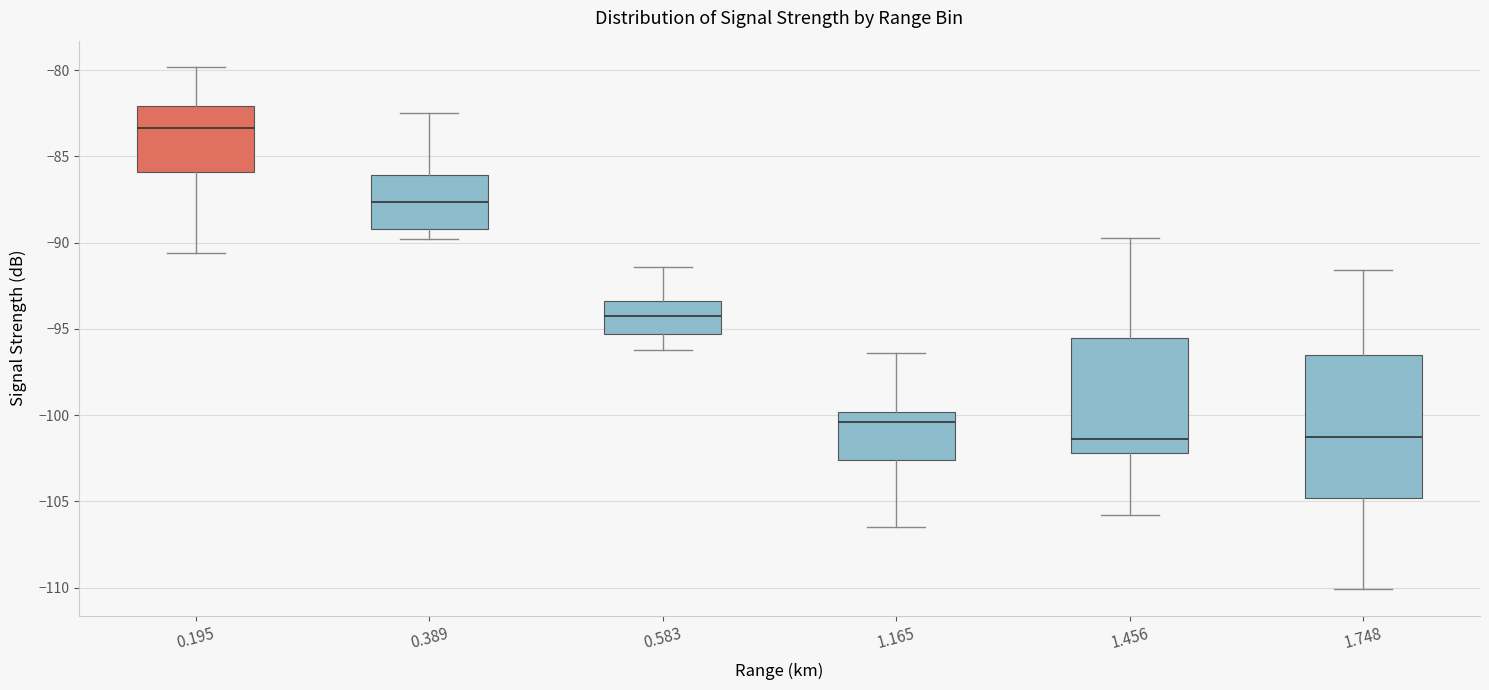

Where does the median line of the box at x = 0.583 sit on the y-axis? The values are not printed on the chart, so give them approximately, as read against the axis.

-94.0